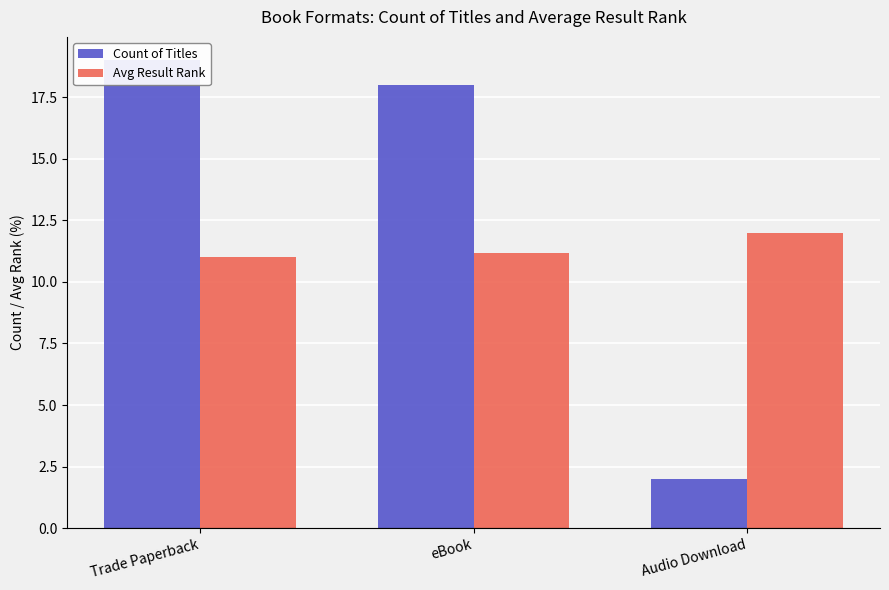

Which category has the lowest value across all series?

Audio Download